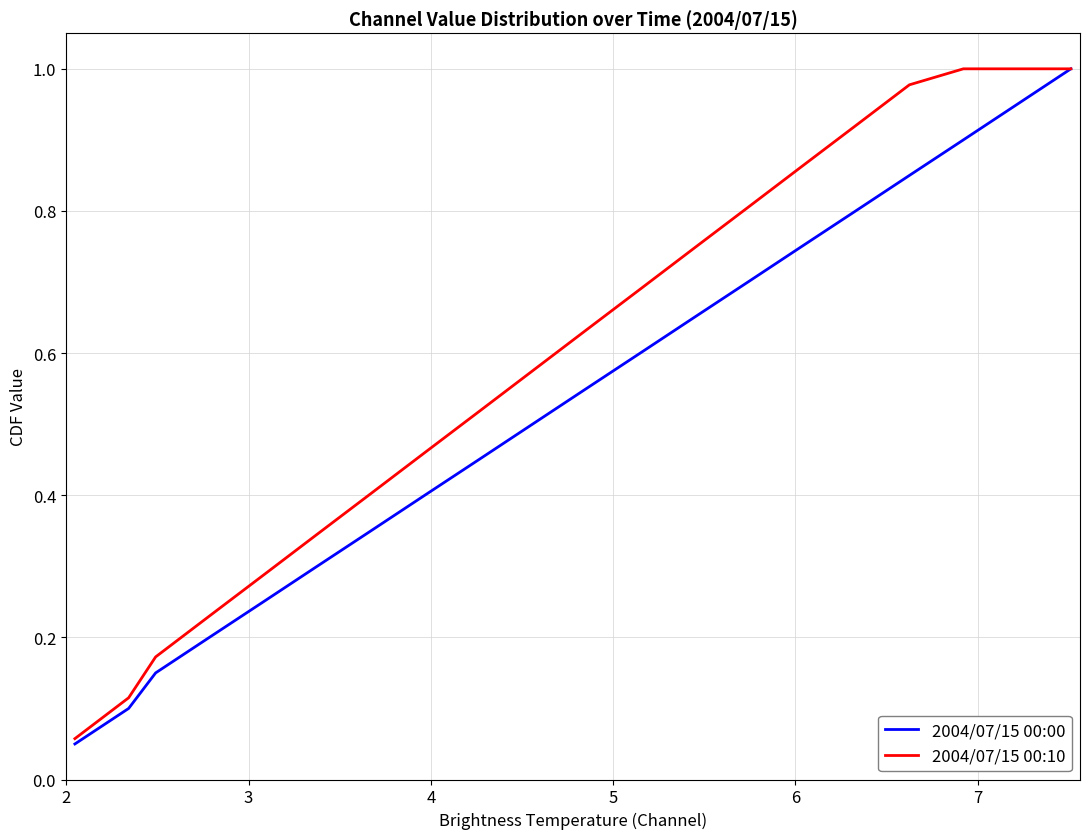

Which series has the largest total across all categories?

2004/07/15 00:10